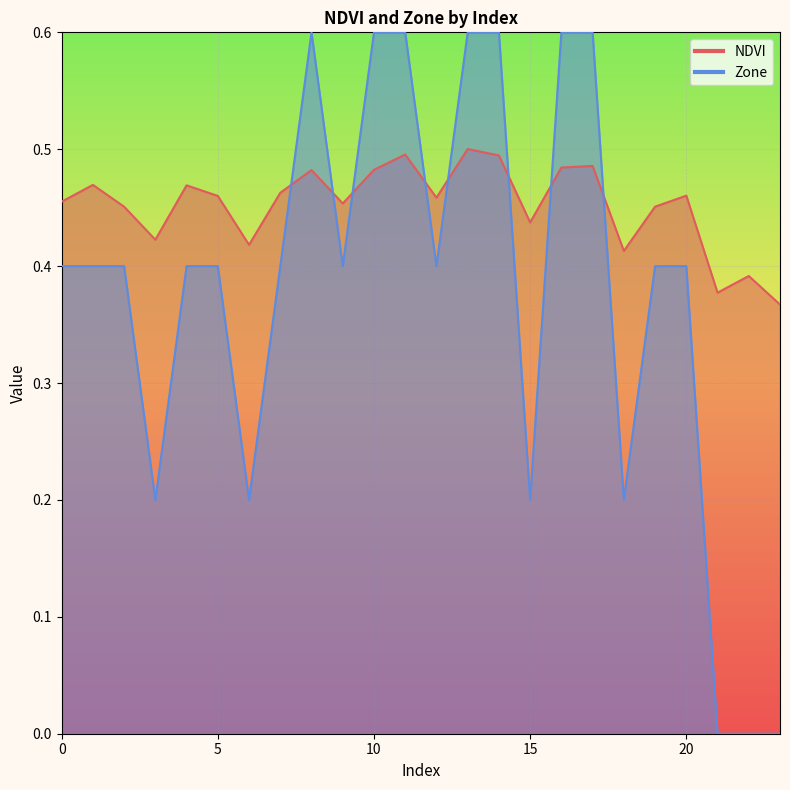

The value of Zone at 3 is 0.2. True or false?

True